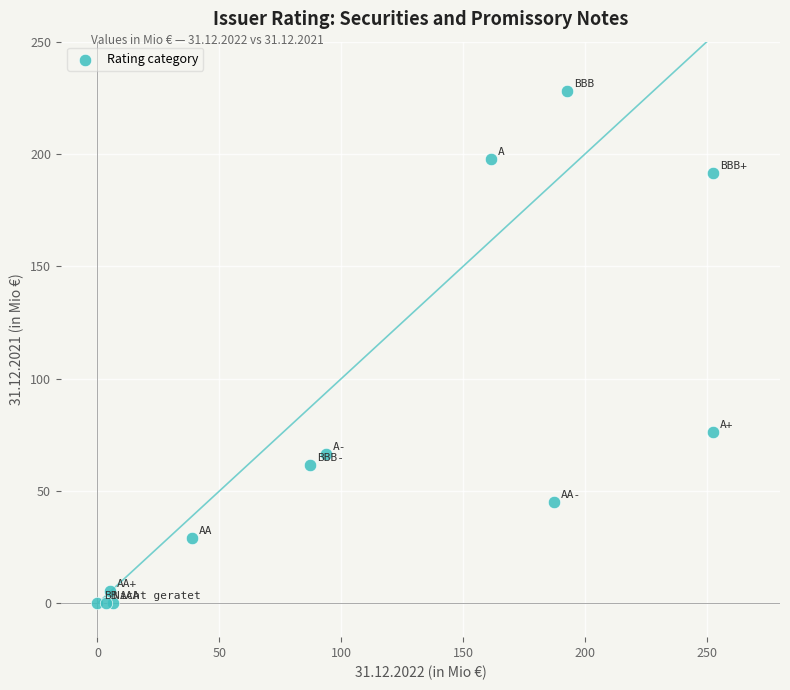

What Y value in the scatter plot is closest to 114?

76.4